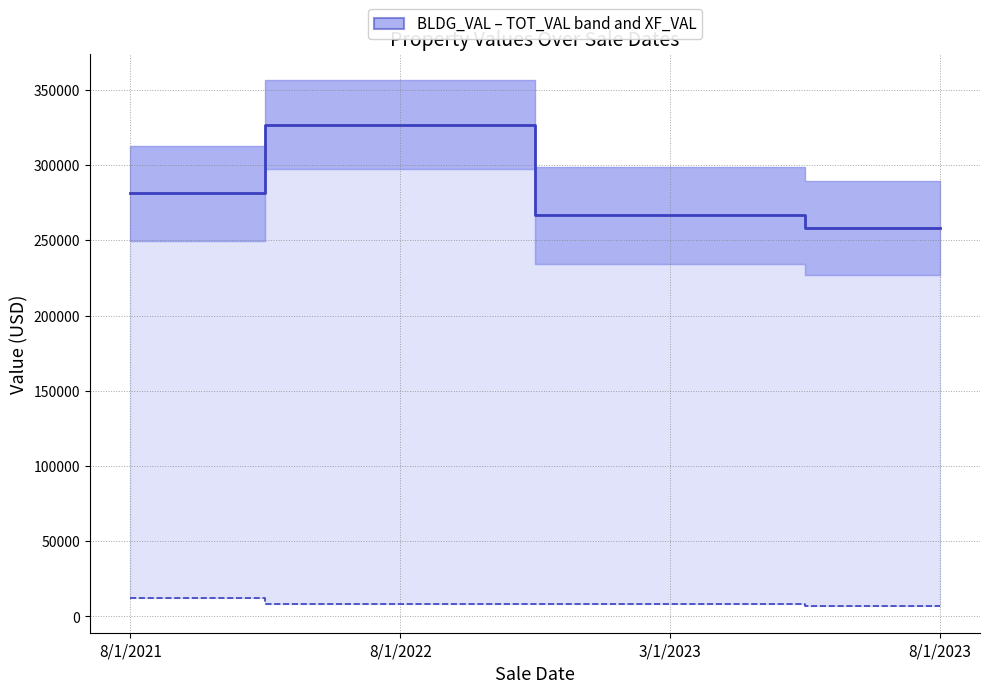

List the series in order of their overall mean, highest first.

Mid value (median), XF_VAL